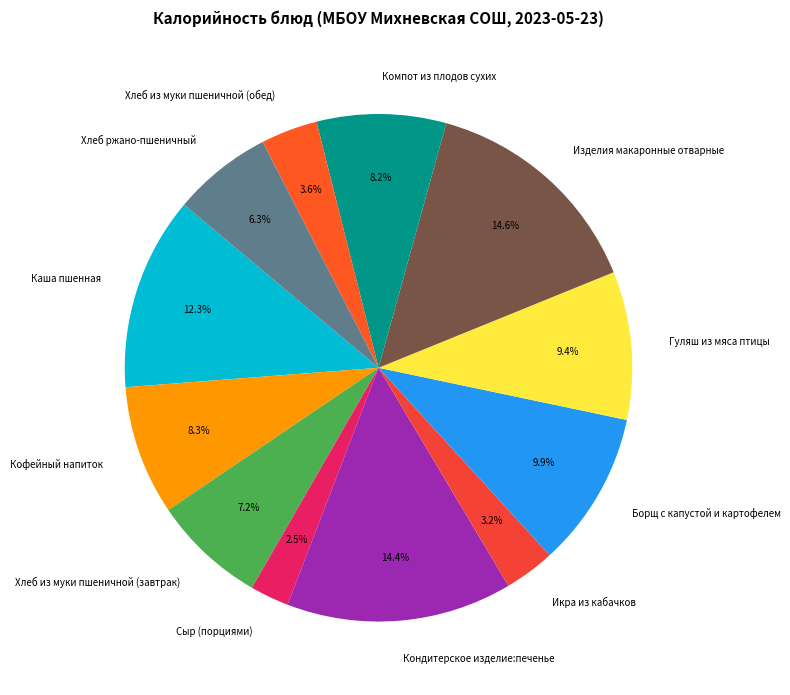

Is there any slice that represents more than half of the pie?

No